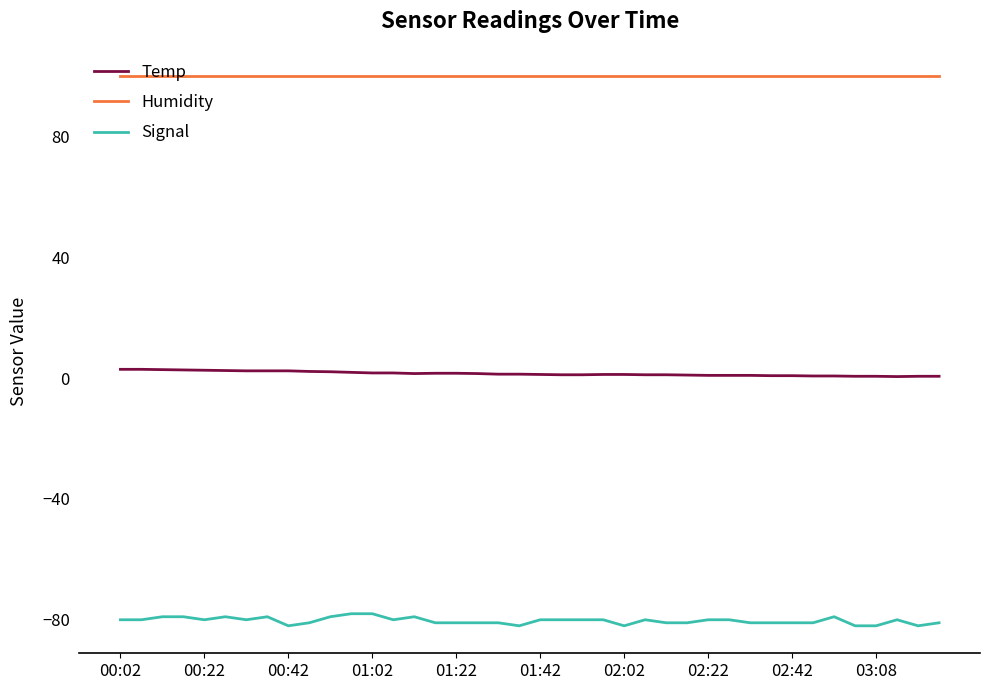

What is the minimum value for Signal?

-82.0